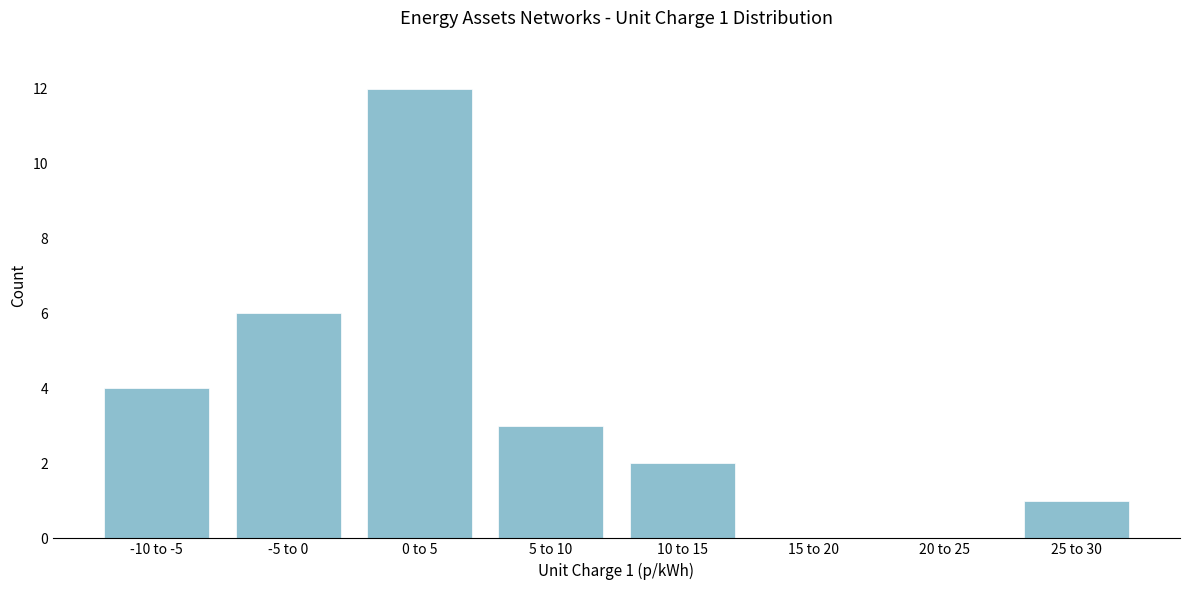

Reading left to right, list all the values displayed in this chart.

-10 to -5=4	-5 to 0=6	0 to 5=12	5 to 10=3	10 to 15=2	15 to 20=0	20 to 25=0	25 to 30=1